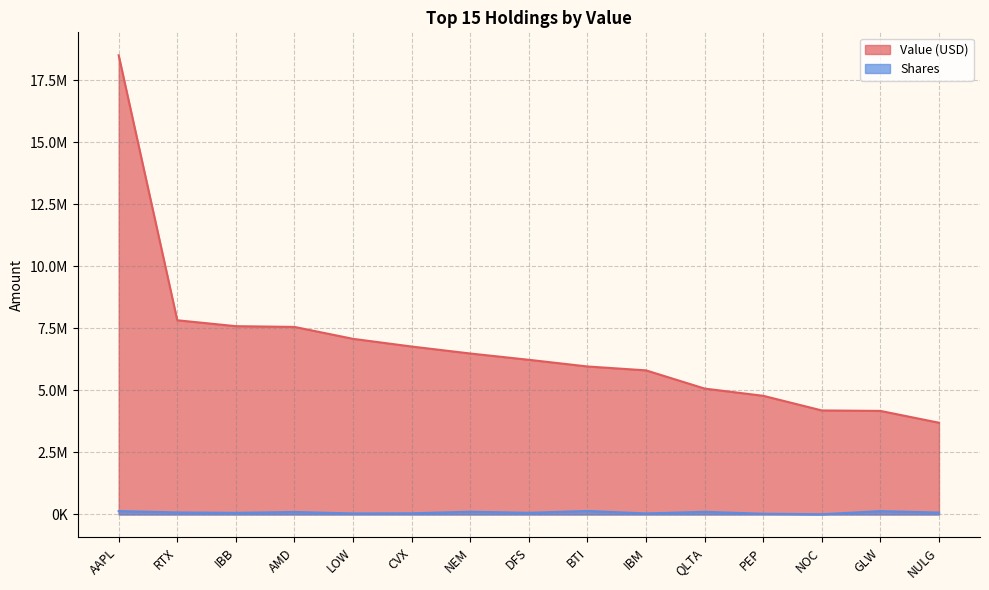

Does the chart display data point markers on the line(s)?

No